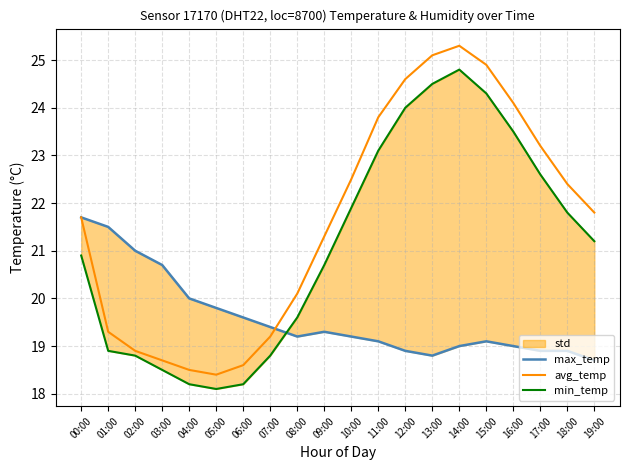

Between 07:00 and 15:00, which series saw the biggest shift?

avg_temp